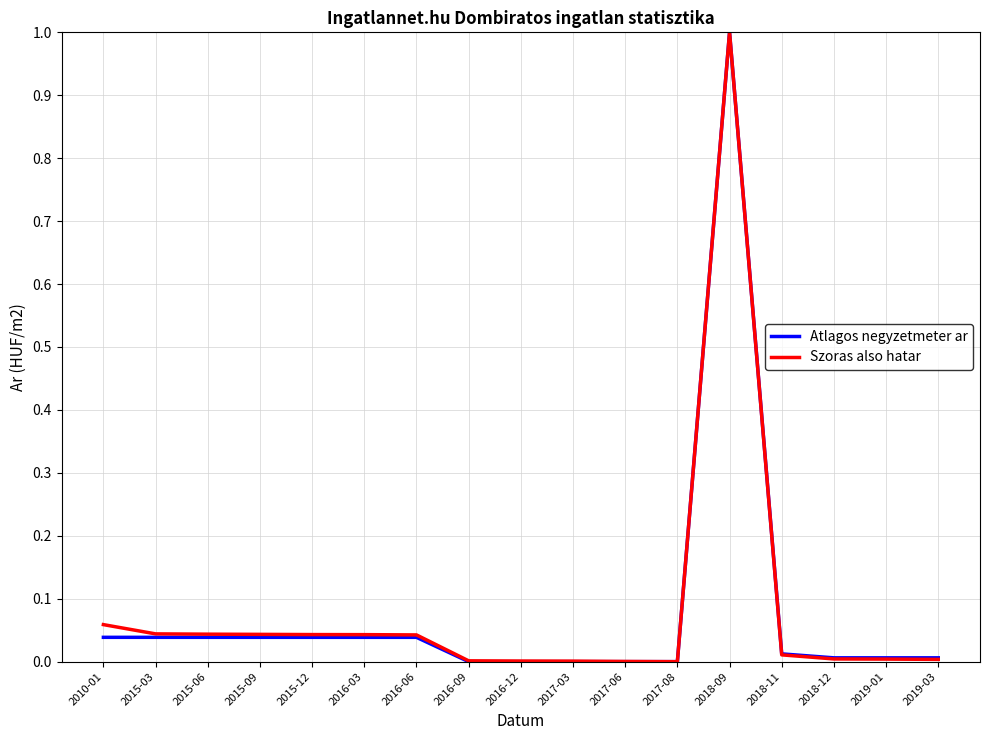

At which category does the chart reach its peak across all series?

2018-09